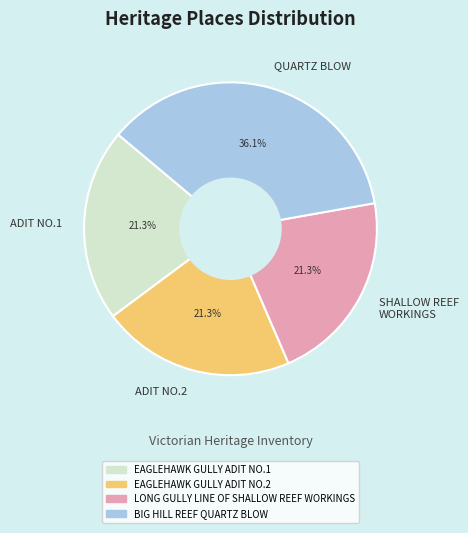

Which category has the biggest portion of the pie?

QUARTZ BLOW